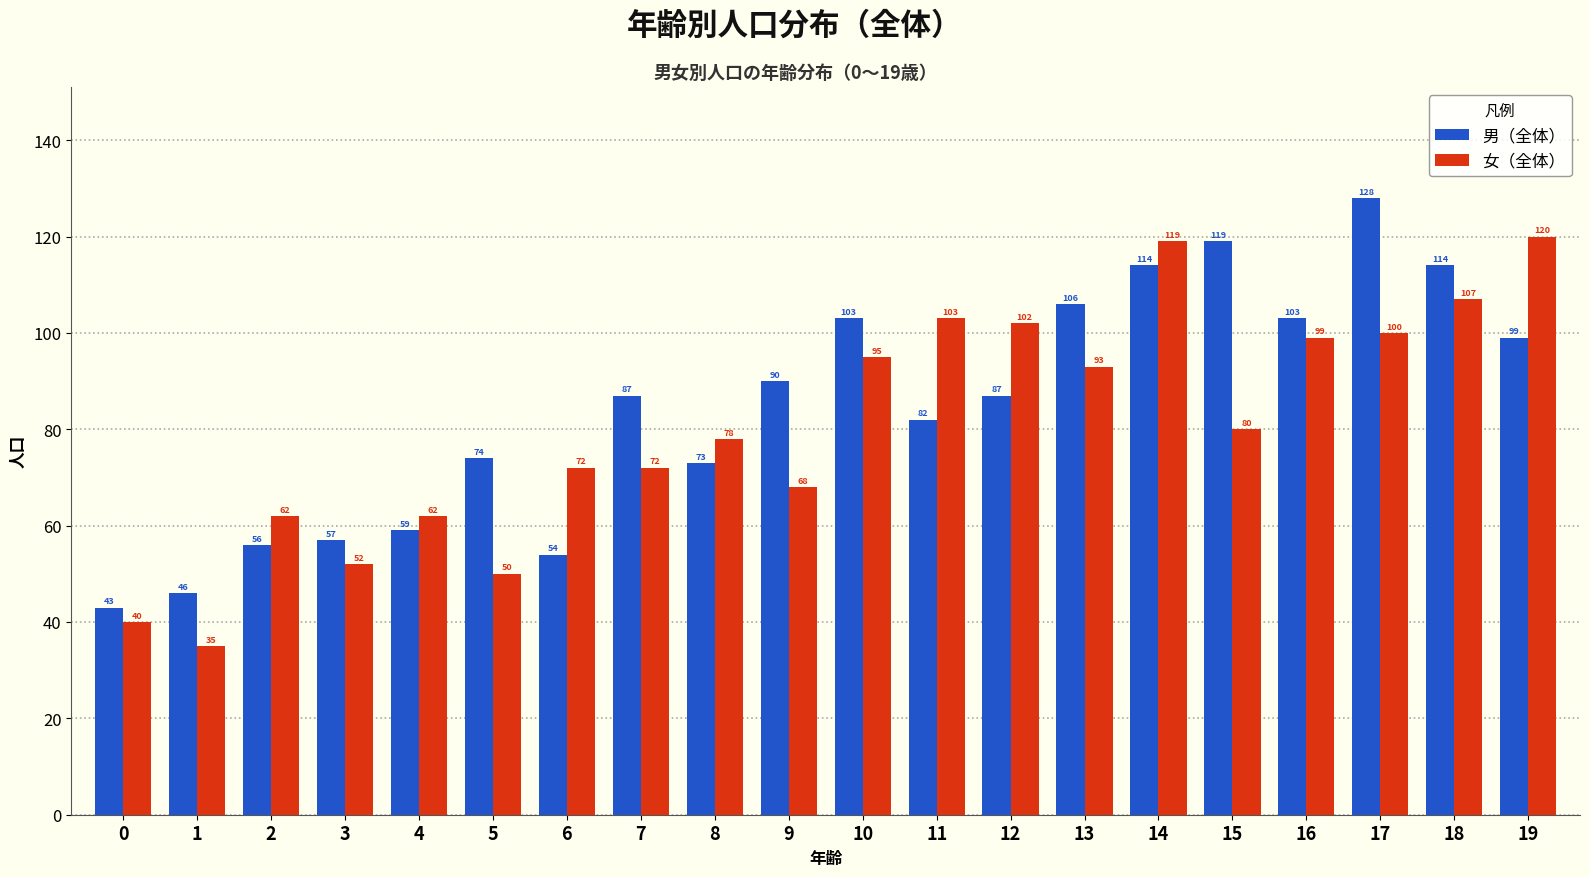

What is the sum of the 男（全体） values at 6 and 2?

110